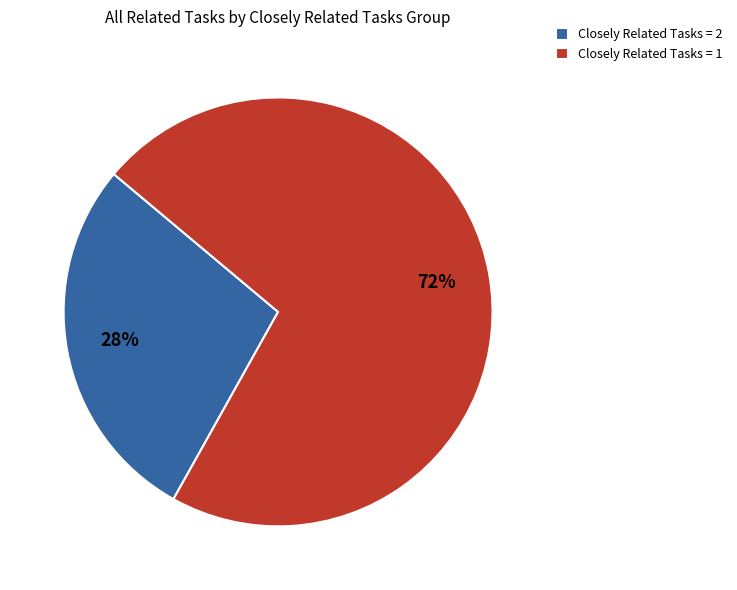

Which category has the smallest portion of the pie?

Closely Related Tasks = 2